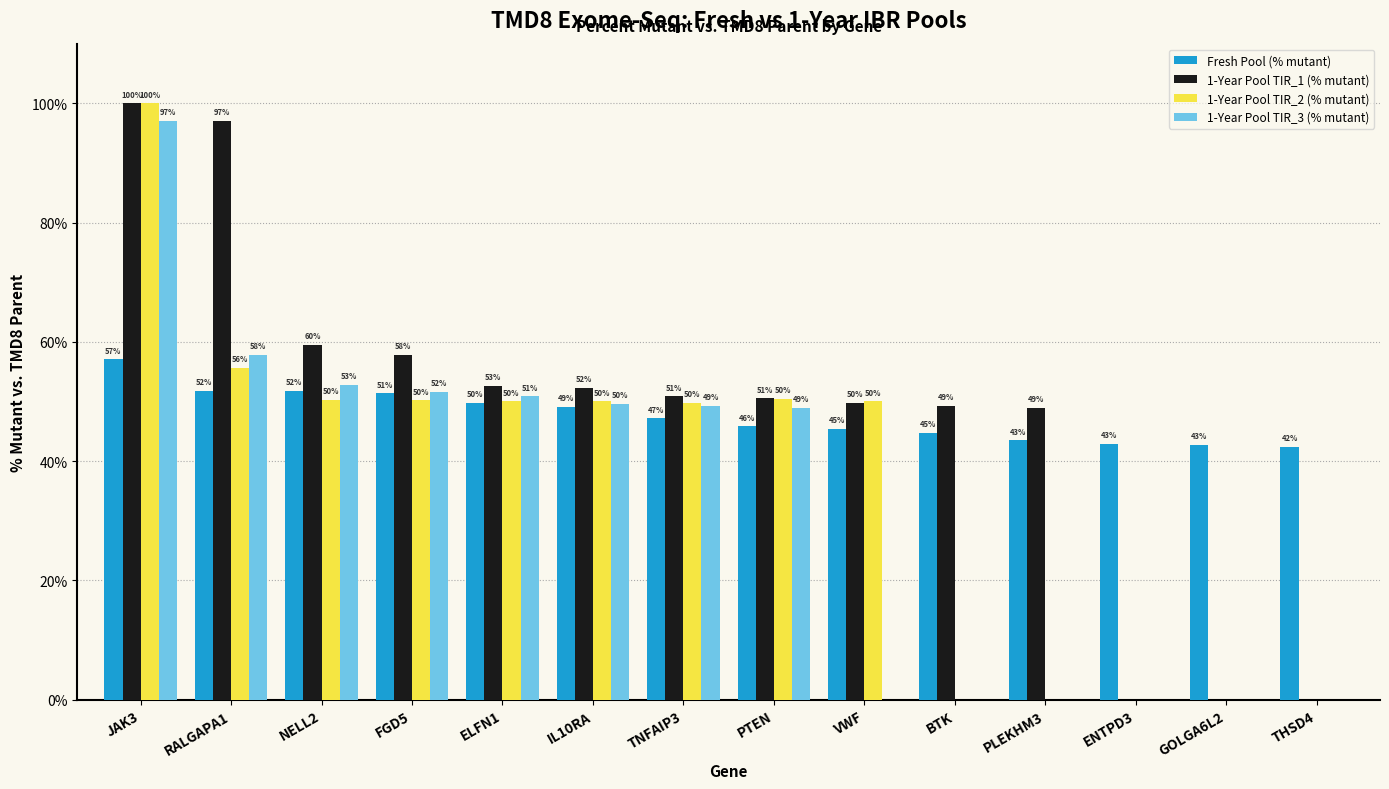

How many data points does each series have?

14